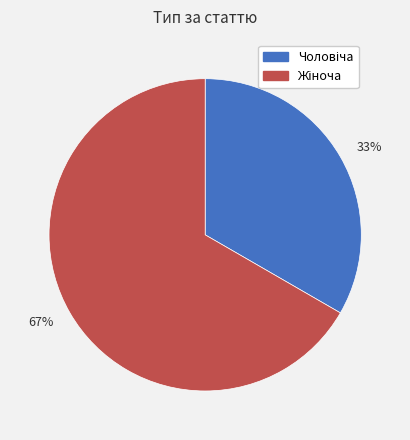

How many segments does this pie chart have?

2